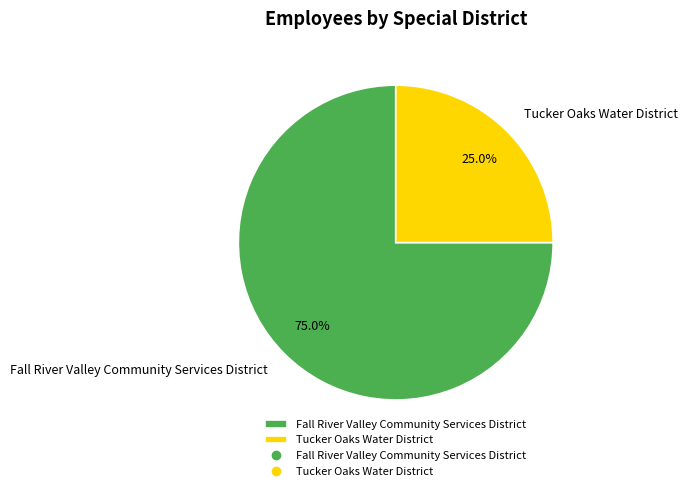

To the nearest percent, what is the average slice percentage?

50%